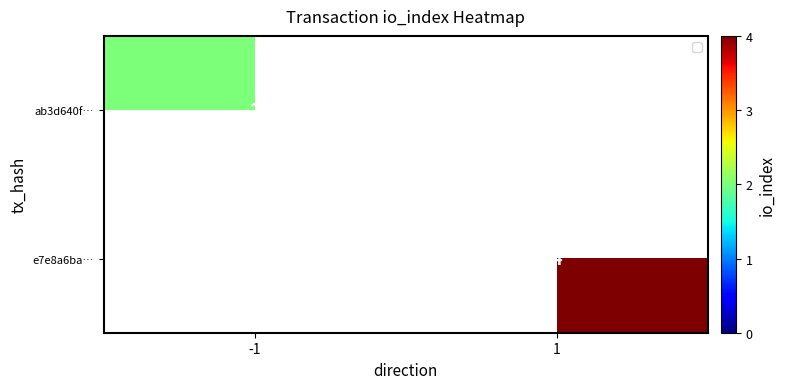

At which category is the sum across all series the highest?

1